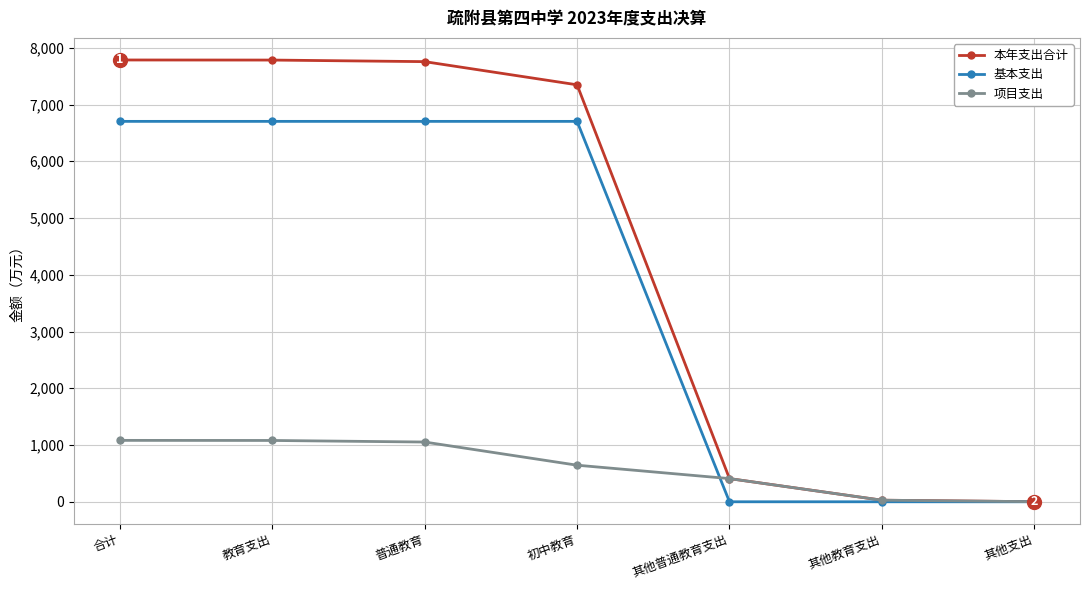

Which series has the largest total across all categories?

本年支出合计